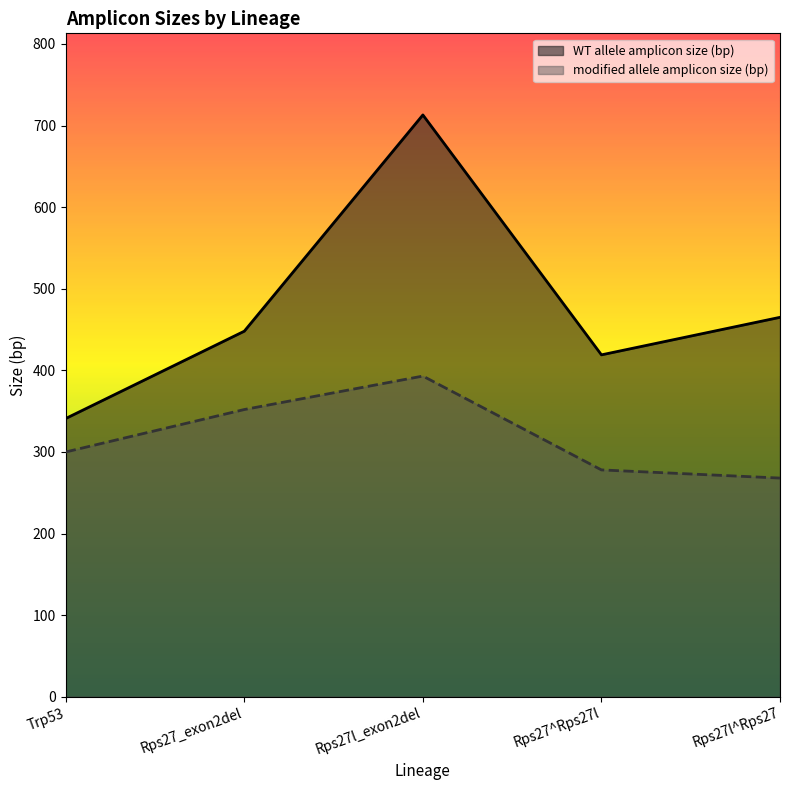

Reading left to right, what are all the values shown in this chart?

WT allele amplicon size (bp): Trp53=341	Rps27_exon2del=448	Rps27l_exon2del=713	Rps27^Rps27l=419	Rps27l^Rps27=465
modified allele amplicon size (bp): Trp53=300	Rps27_exon2del=352	Rps27l_exon2del=393	Rps27^Rps27l=278	Rps27l^Rps27=268